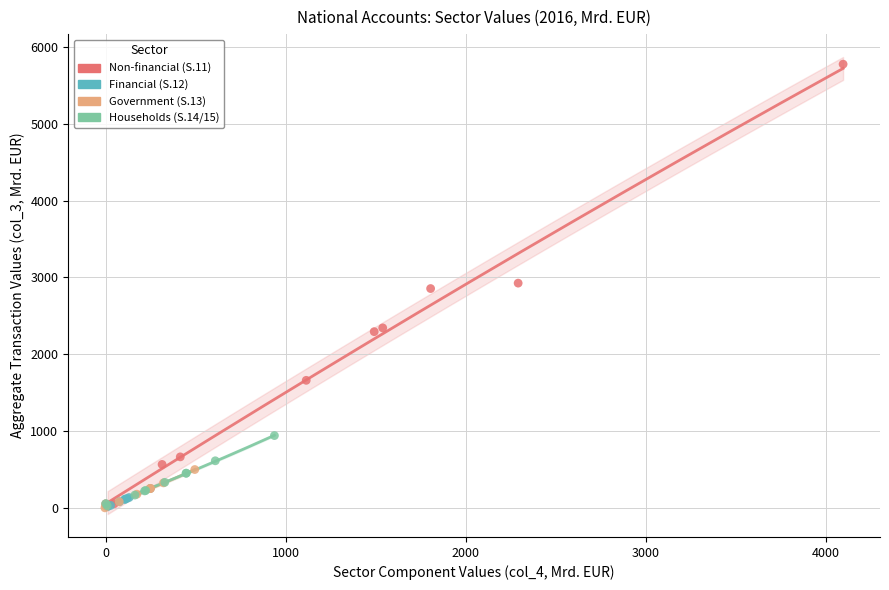

Which series reaches the maximum Y coordinate?

Non-financial (S.11)